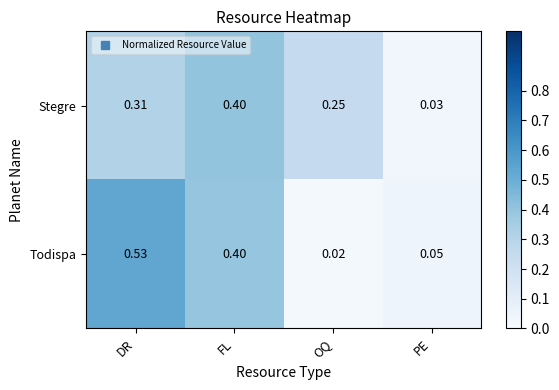

Is the value of Todispa at OQ greater than the value of Stegre at PE?

No